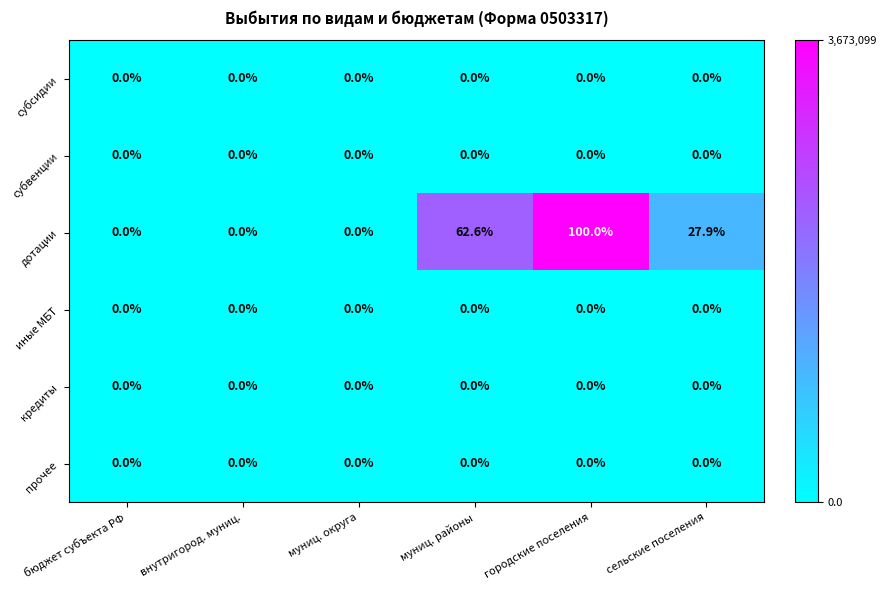

What is the sum of all дотации values?

190.5